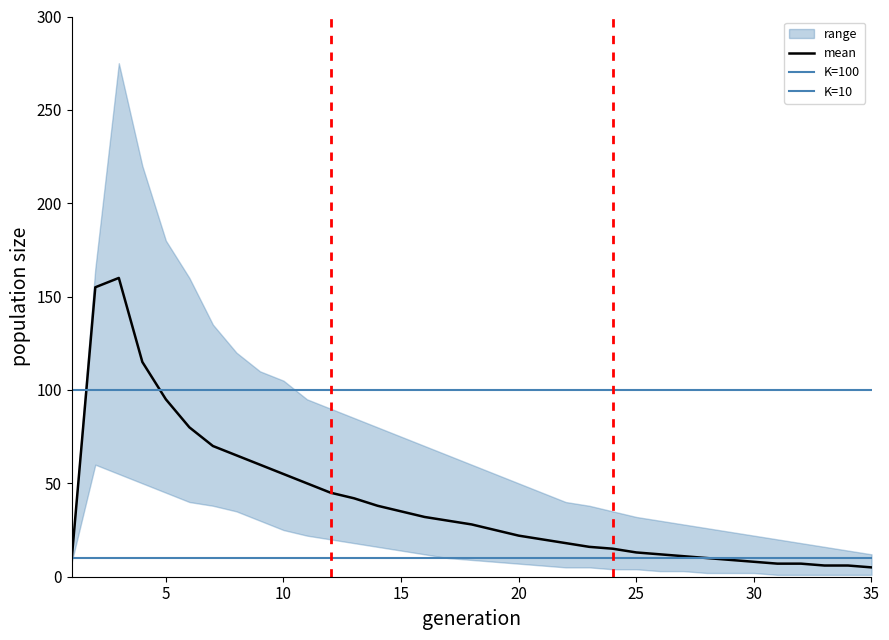

Which has a higher value, 31 or 27?

27